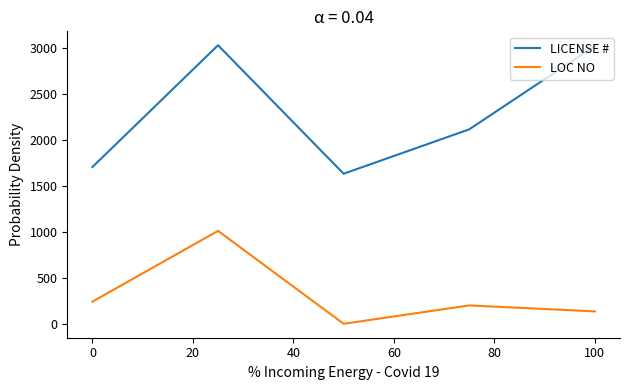

What is the minimum value for LICENSE #?

1633